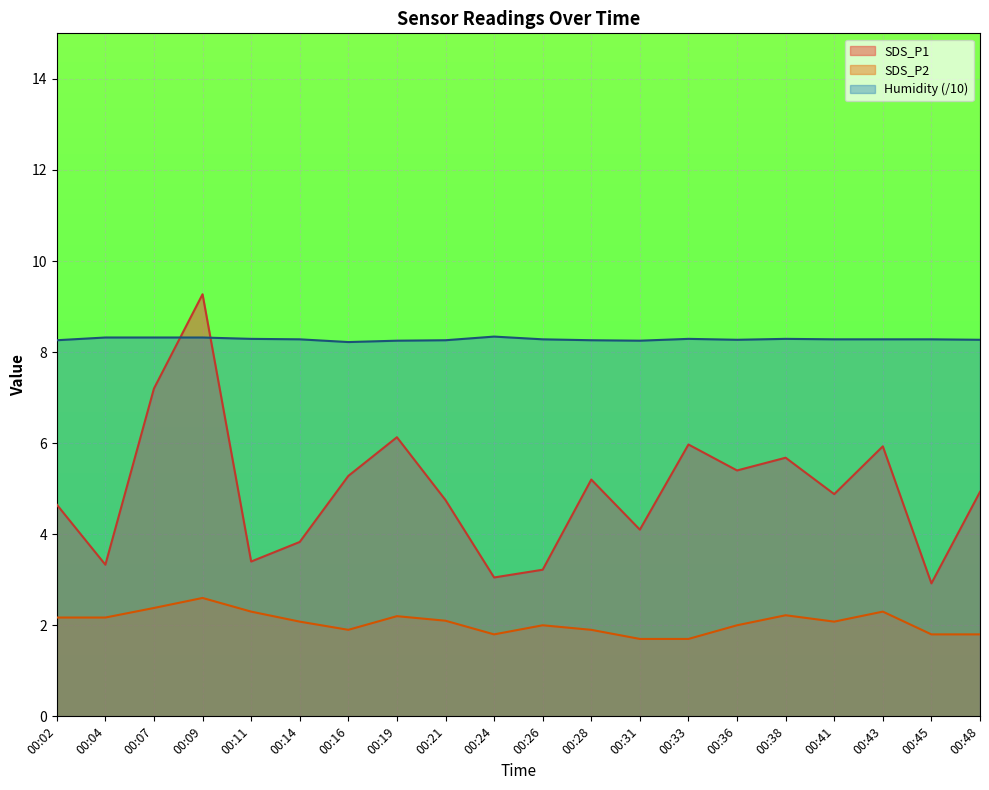

The SDS_P2 series shows 3.6 at 00:19. True or false?

False